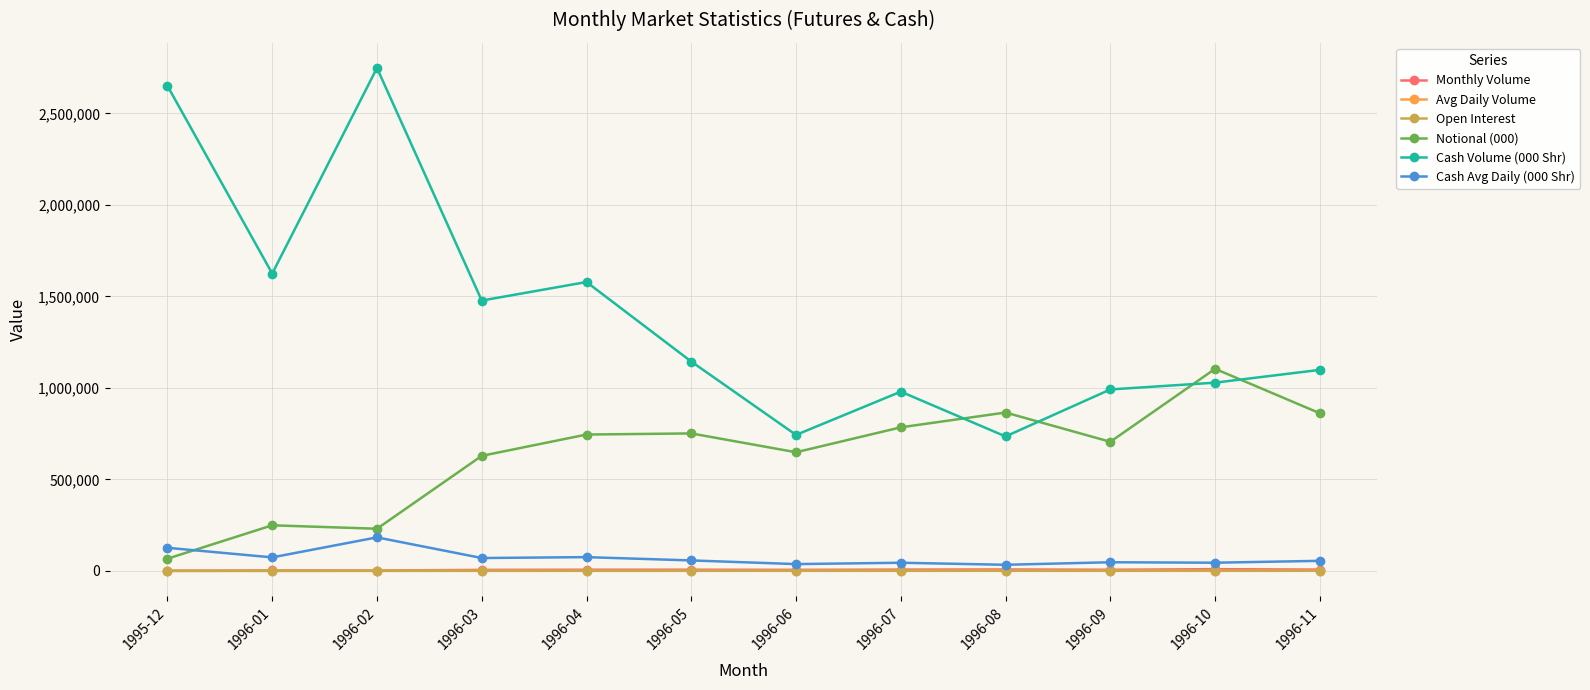

What is the smallest value displayed?

67